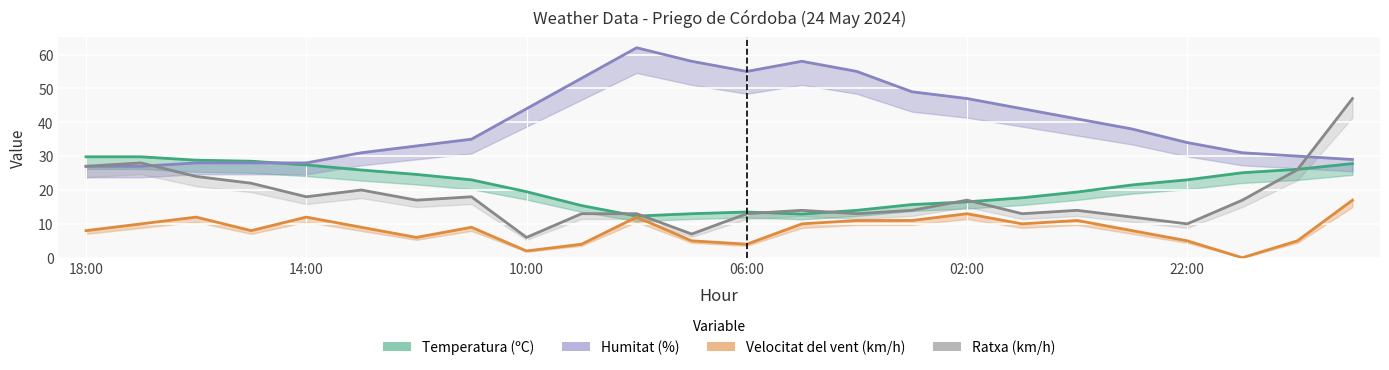

True or false: Humitat (%) has a value of 12.3 at 11:00.

False